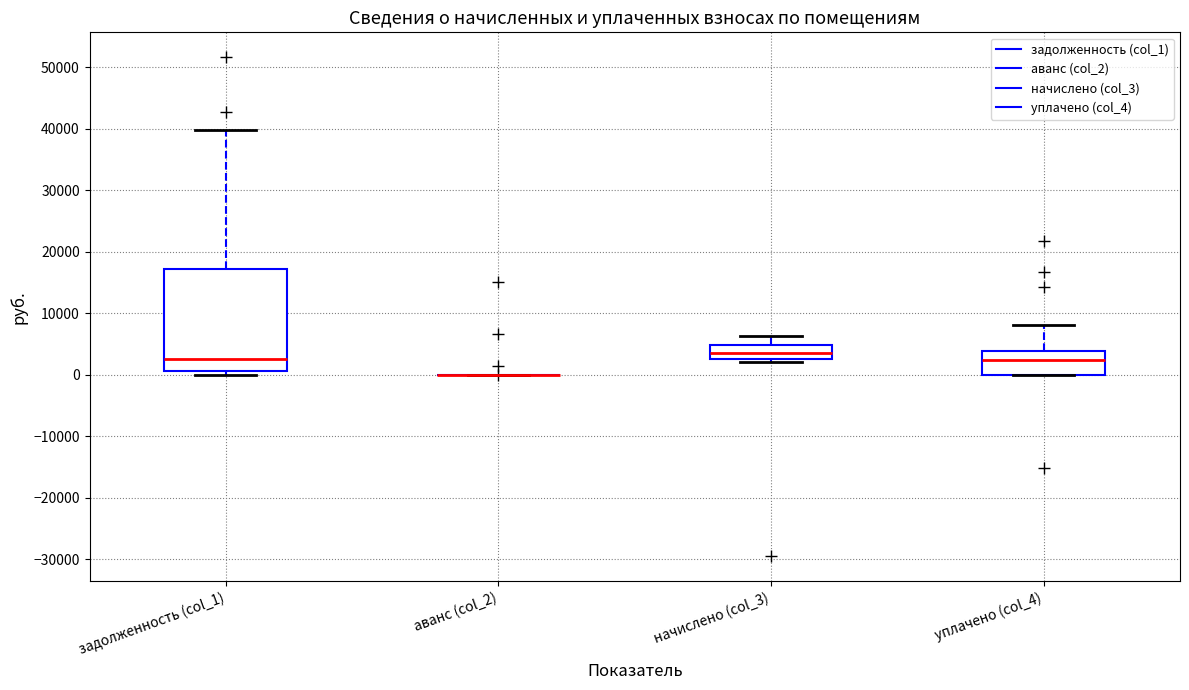

Where does the median line of the box for задолженность (col_1) sit on the y-axis? The values are not printed on the chart, so give them approximately, as read against the axis.

3000